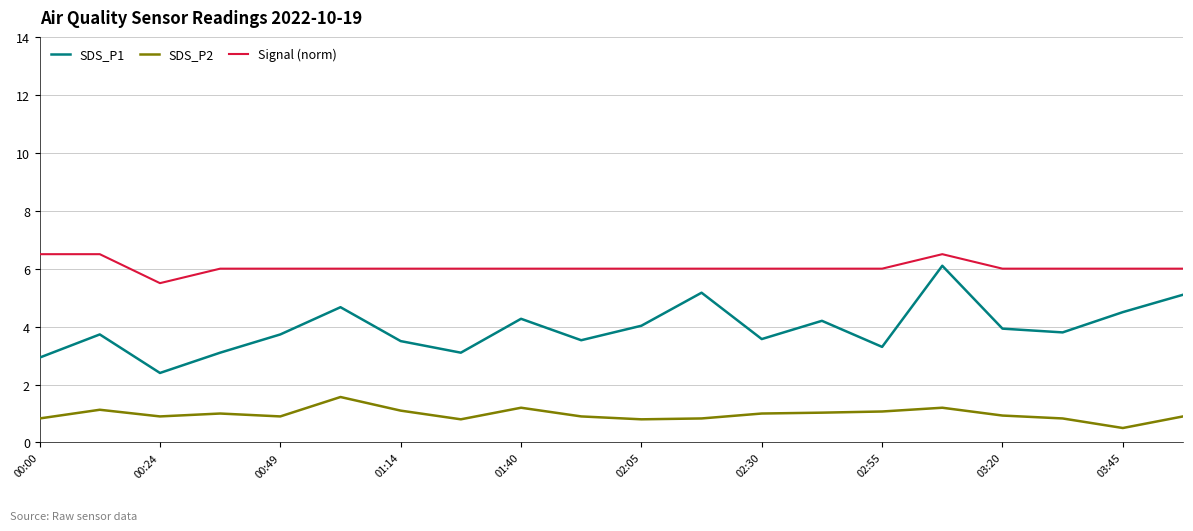

Rank the series by their average value, from highest to lowest.

Signal (norm), SDS_P1, SDS_P2